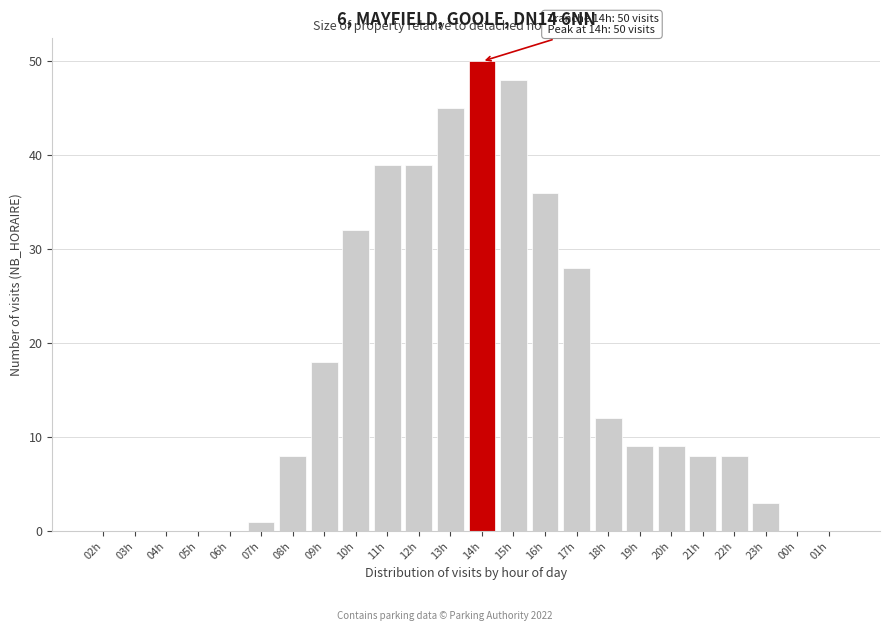

Reading left to right, transcribe all the data shown in this chart.

02h=0	03h=0	04h=0	05h=0	06h=0	07h=1	08h=8	09h=18	10h=32	11h=39	12h=39	13h=45	14h=50	15h=48	16h=36	17h=28	18h=12	19h=9	20h=9	21h=8	22h=8	23h=3	00h=0	01h=0